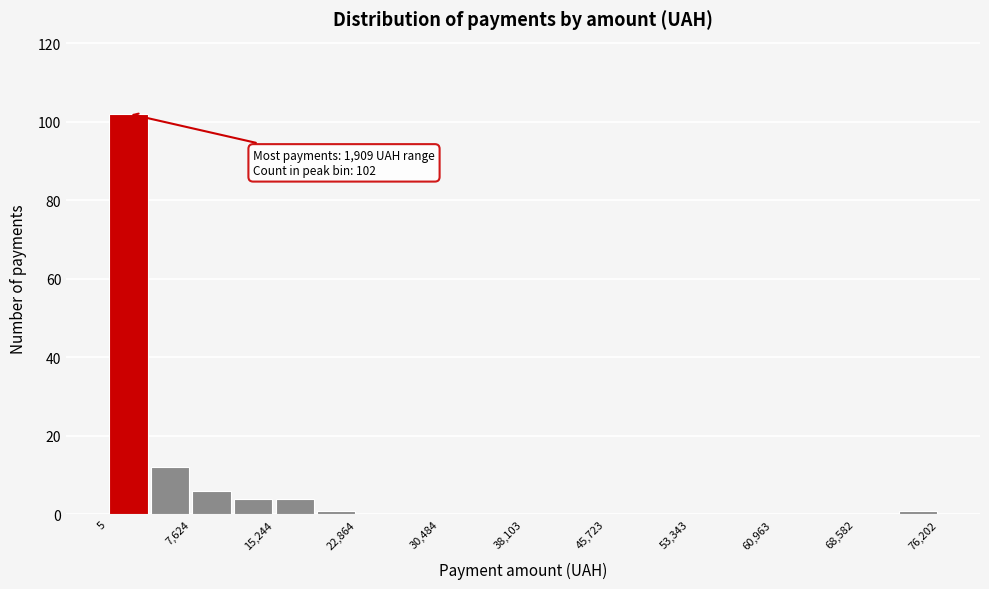

Around what value on the x-axis is the tallest bar? Give the approximate position of its centre, as read against the axis.

2000